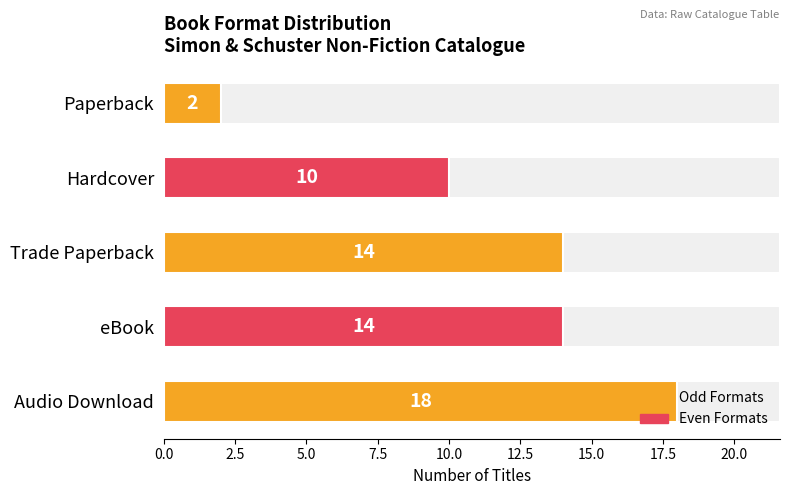

True or false: the data shows 19 at eBook.

False